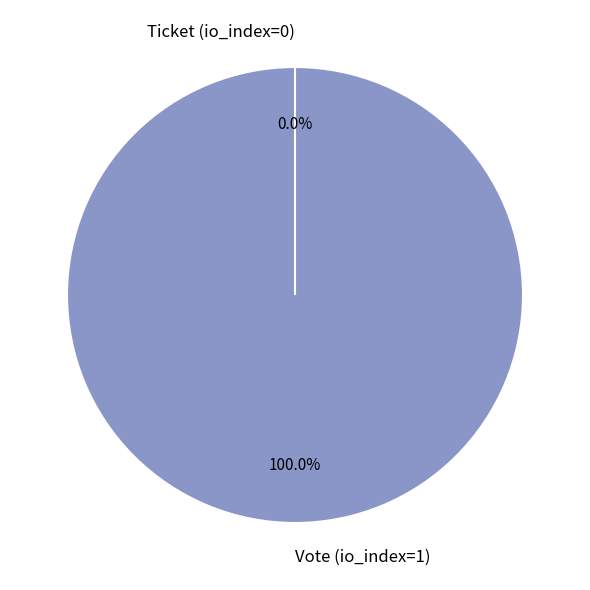

Which slice is the largest?

Vote (io_index=1)